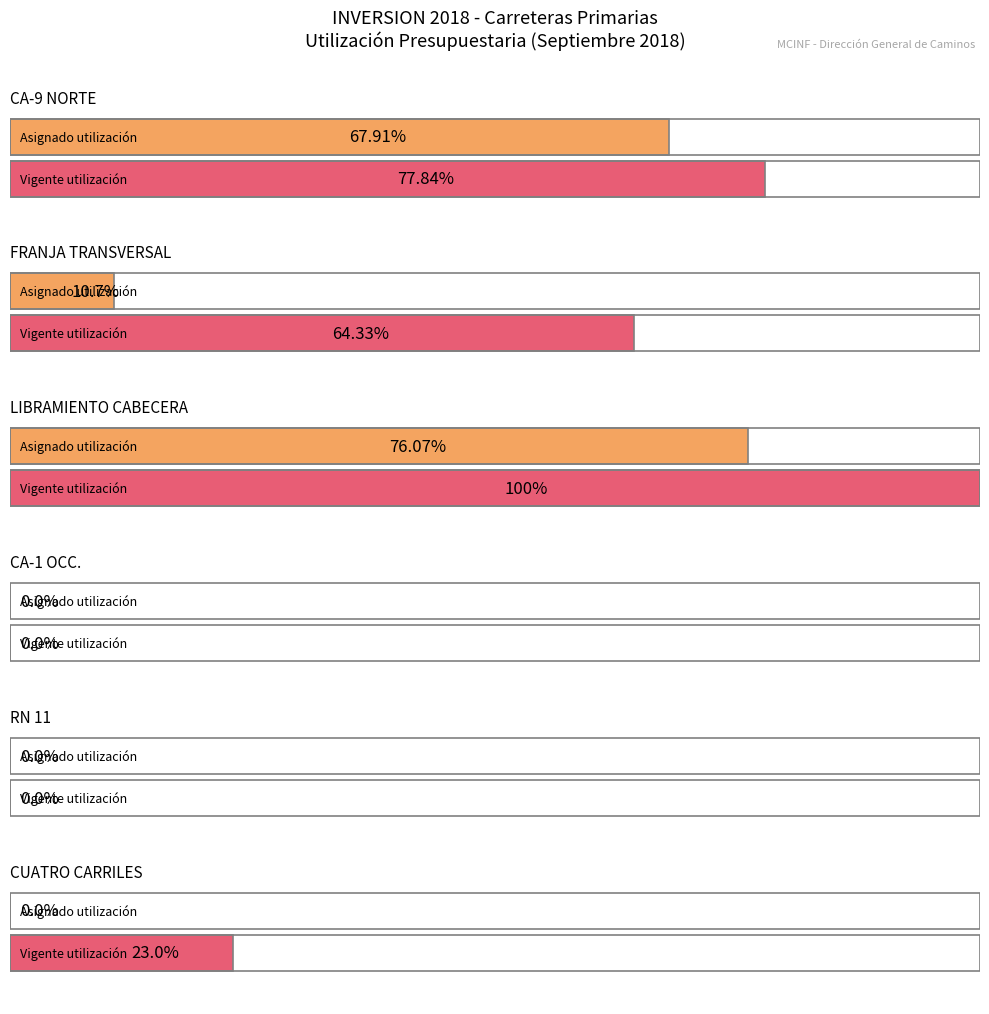

Which has a higher value, LIBRAMIENTO CABECERA or RN 11?

LIBRAMIENTO CABECERA